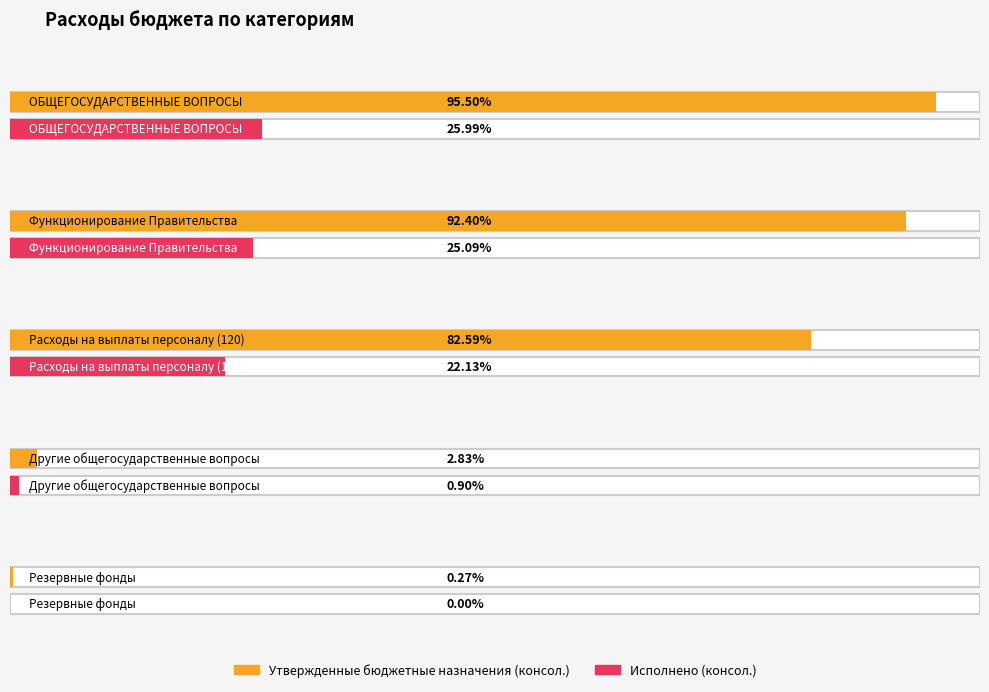

True or false: Утвержденные бюджетные назначения (консол.) has a value of 17804528.3 at ОБЩЕГОСУДАРСТВЕННЫЕ ВОПРОСЫ.

False